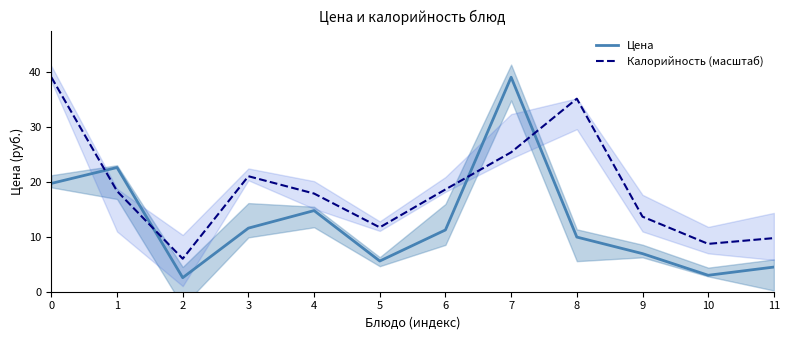

After their last crossing, which series has the higher values: Калорийность (масштаб) or Цена?

Калорийность (масштаб)